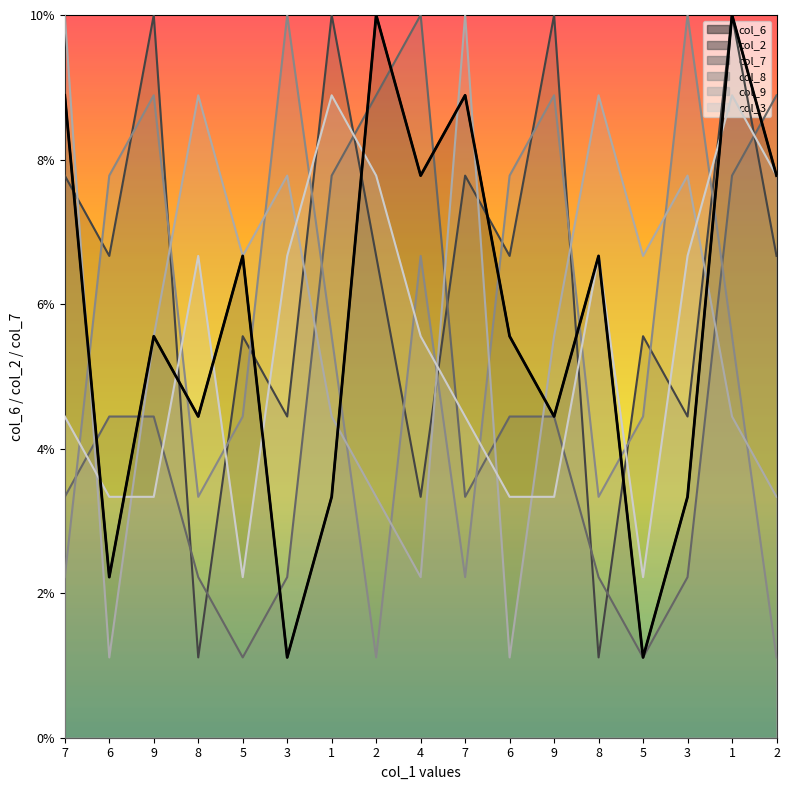

True or false: the data shows 1.1 at 3.

True